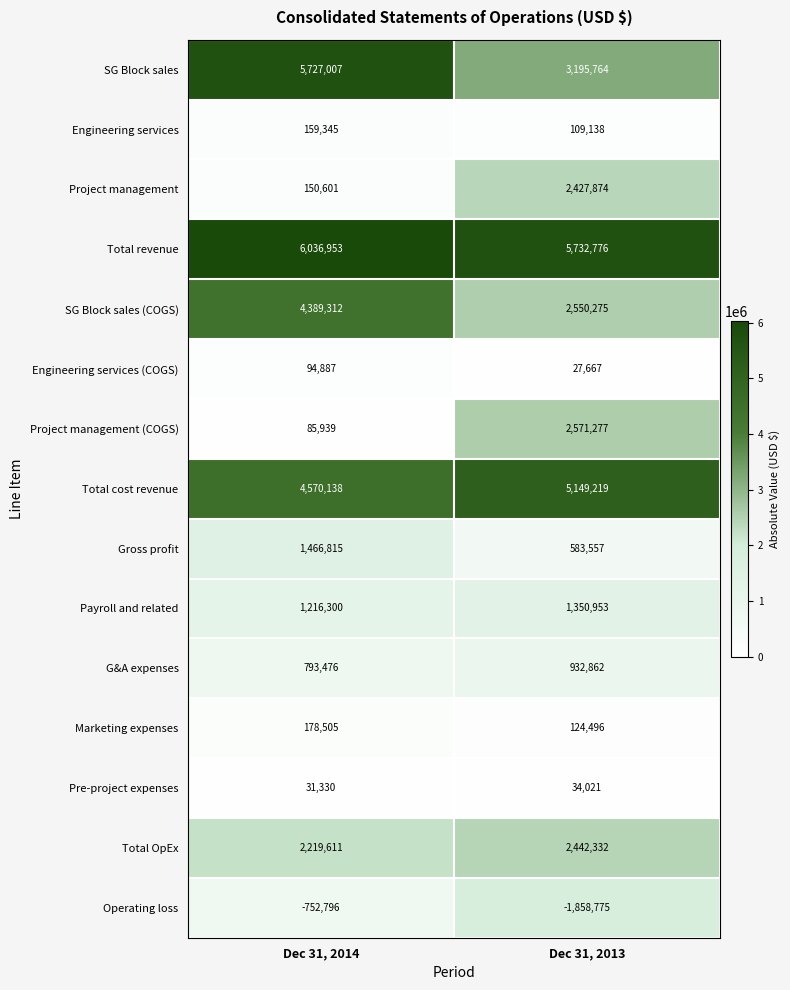

What is the sum of all Total cost revenue values?

9719357